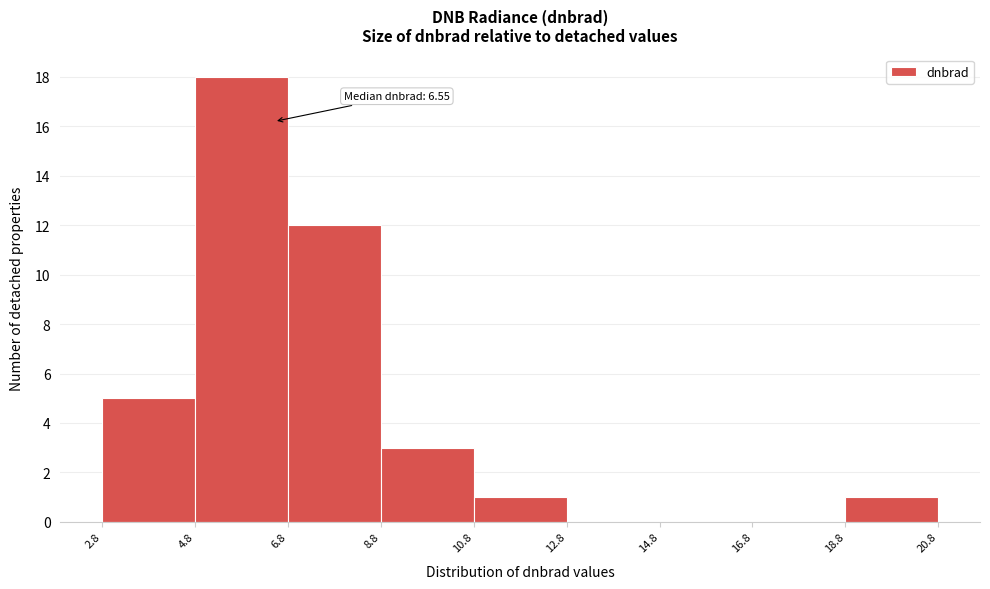

Which range on the x-axis has the tallest bar?

4.8 to 6.8